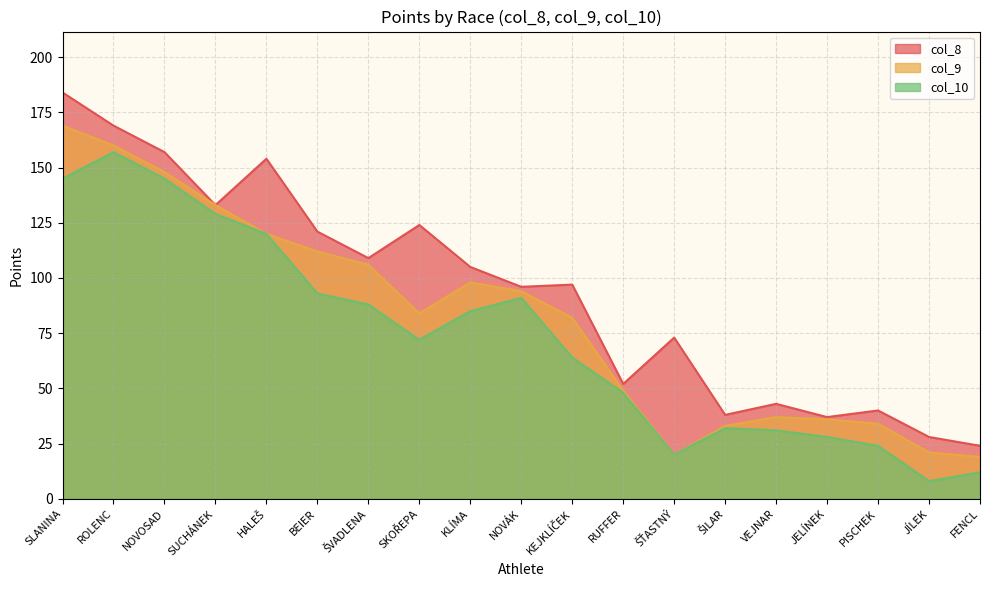

How many values in the col_10 series exceed 72?

9